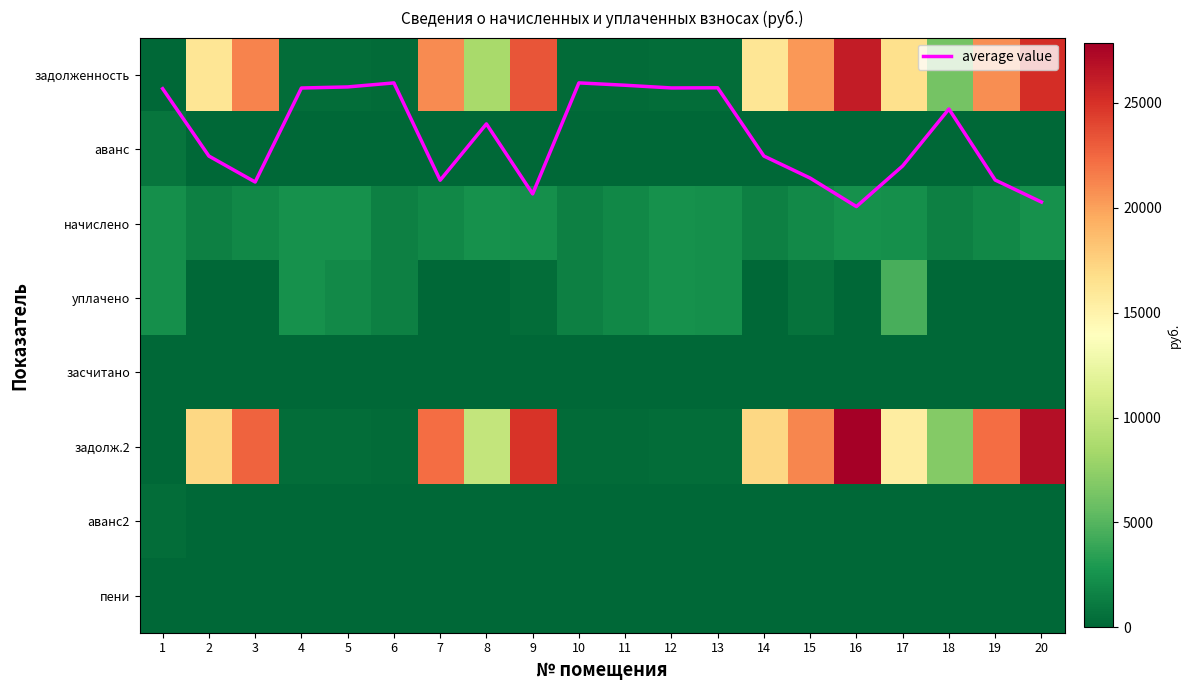

Is it true that пени equals 0.0 at 16?

True